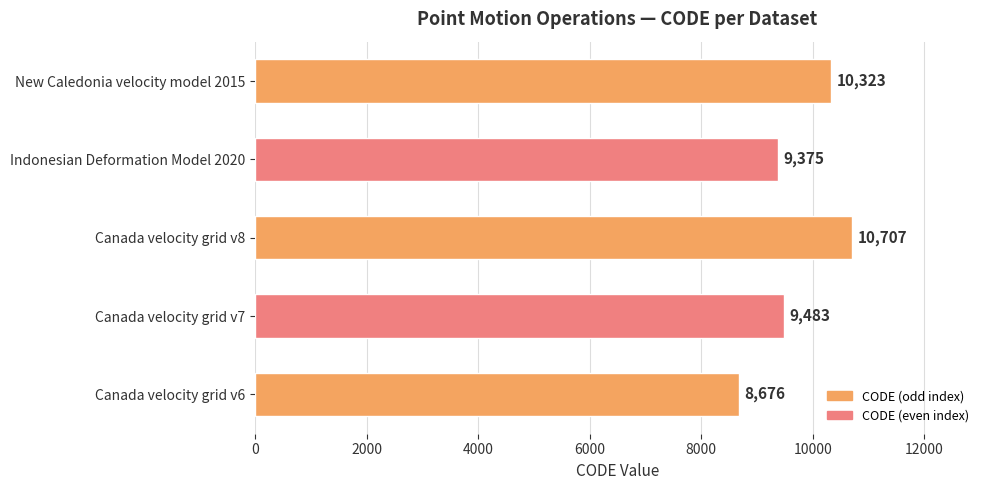

What is the difference between the second highest and minimum values?

1647